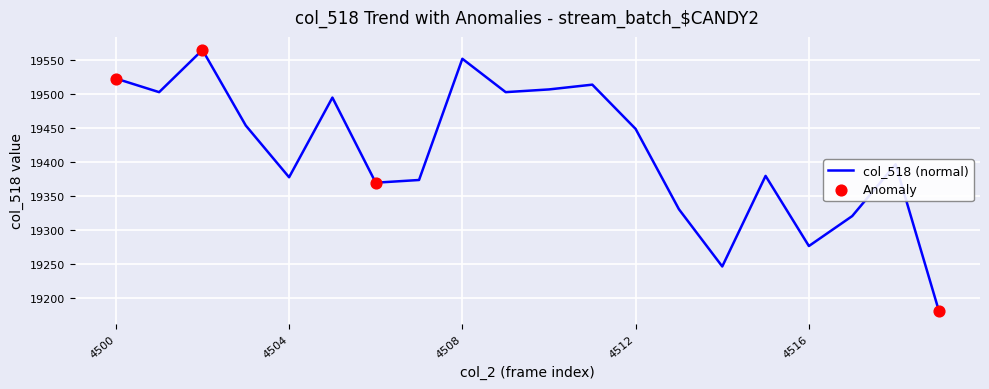

What is the difference between the maximum and minimum values?

383